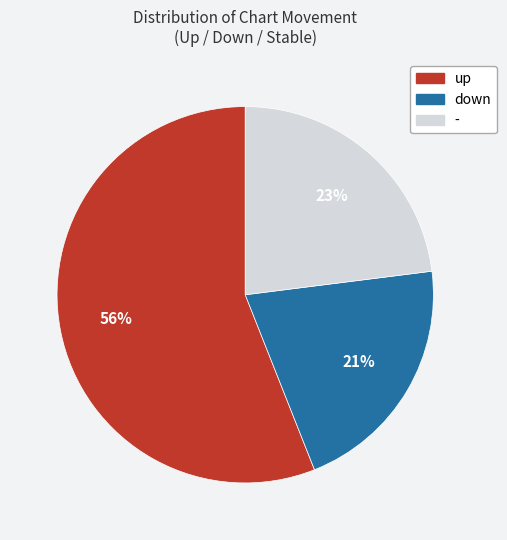

Count the number of slices in the pie.

3